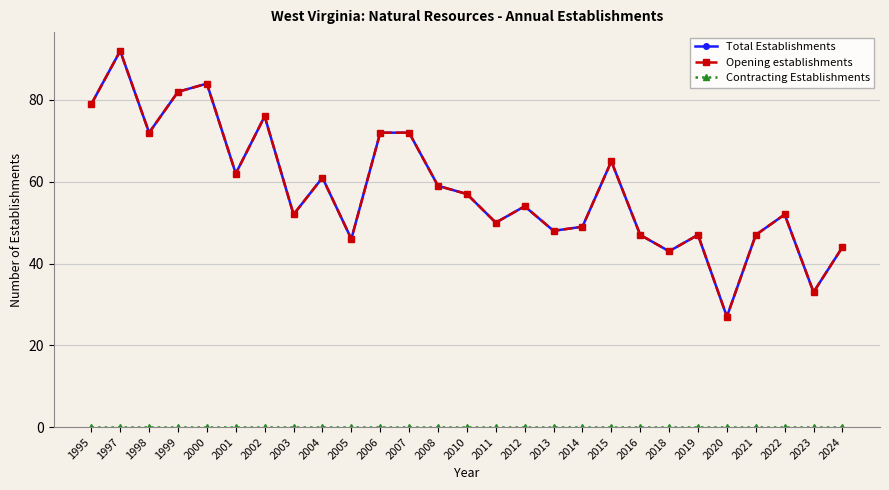

Is this an area chart (filled region under the line)?

No